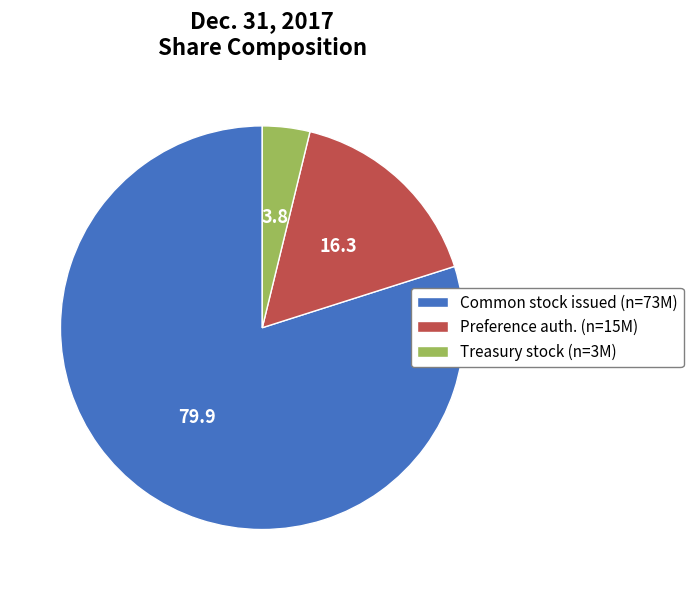

True or false: Preference auth. (n=15M) accounts for 7% of the total.

False